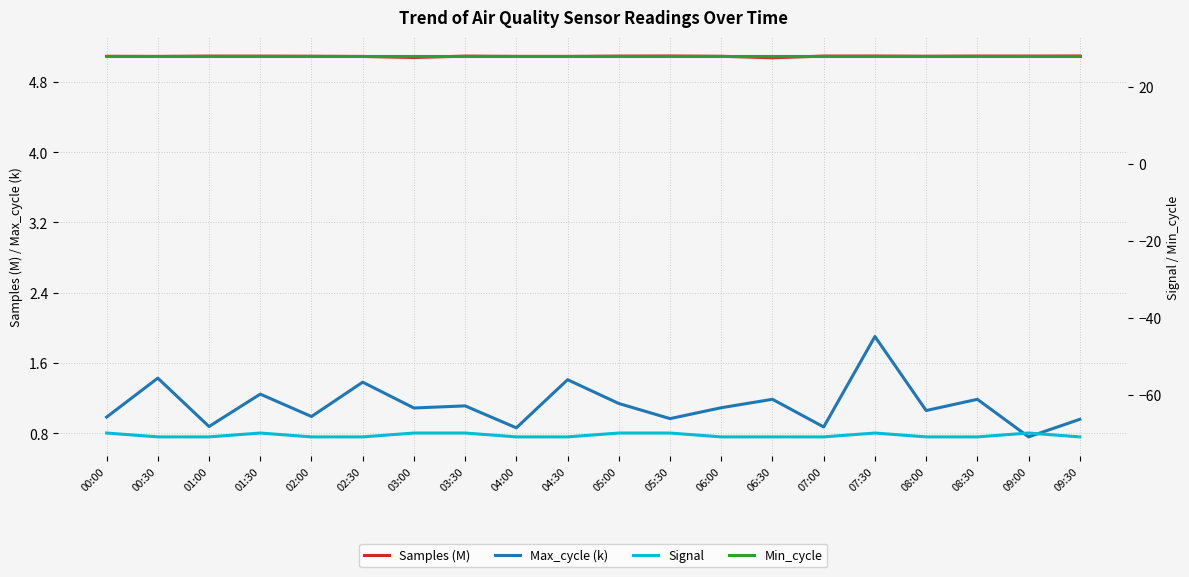

Reading left to right, what are all the values shown in this chart?

Samples (M): 5.1	5.1	5.1	5.1	5.1	5.1	5.1	5.1	5.1	5.1	5.1	5.1	5.1	5.1	5.1	5.1	5.1	5.1	5.1	5.1
Max_cycle (k): 1.0	1.4	0.9	1.2	1.0	1.4	1.1	1.1	0.9	1.4	1.1	1.0	1.1	1.2	0.9	1.9	1.1	1.2	0.8	1.0
Signal: -70.0	-71.0	-71.0	-70.0	-71.0	-71.0	-70.0	-70.0	-71.0	-71.0	-70.0	-70.0	-71.0	-71.0	-71.0	-70.0	-71.0	-71.0	-70.0	-71.0
Min_cycle: 28.0	28.0	28.0	28.0	28.0	28.0	28.0	28.0	28.0	28.0	28.0	28.0	28.0	28.0	28.0	28.0	28.0	28.0	28.0	28.0